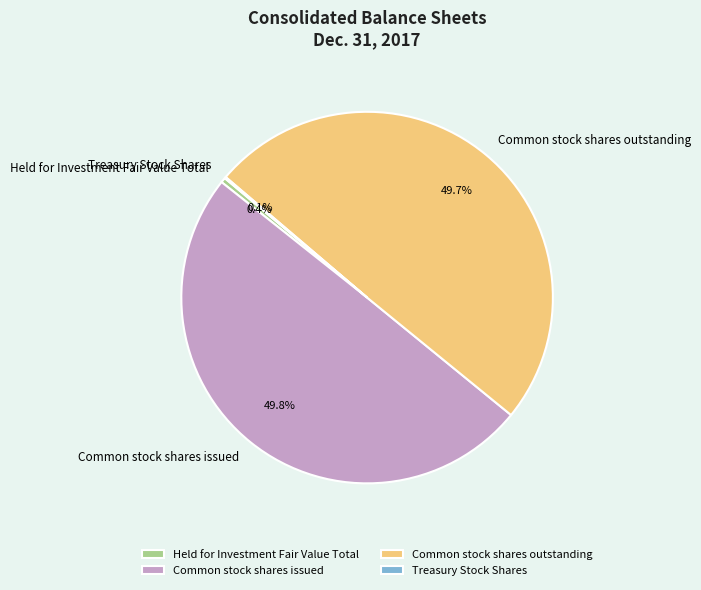

What portion of the pie excludes Held for Investment Fair Value Total?

99.6%